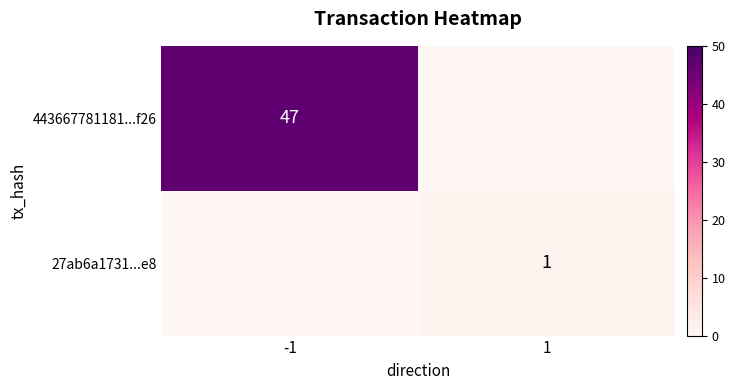

True or false: 443667781181...f26 has a value of 31 at -1.

False